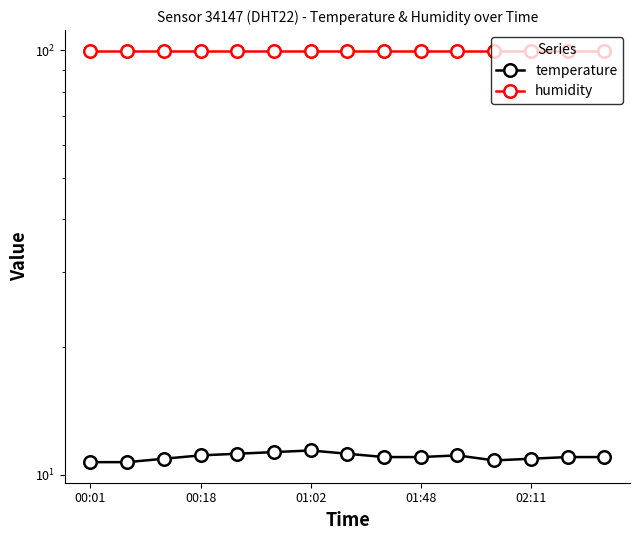

Reading left to right, transcribe all the data shown in this chart.

temperature: 10.7	10.7	10.9	11.1	11.2	11.3	11.4	11.2	11.0	11.0	11.1	10.8	10.9	11.0	11.0
humidity: 99.9	99.9	99.9	99.9	99.9	99.9	99.9	99.9	99.9	99.9	99.9	99.9	99.9	99.9	99.9